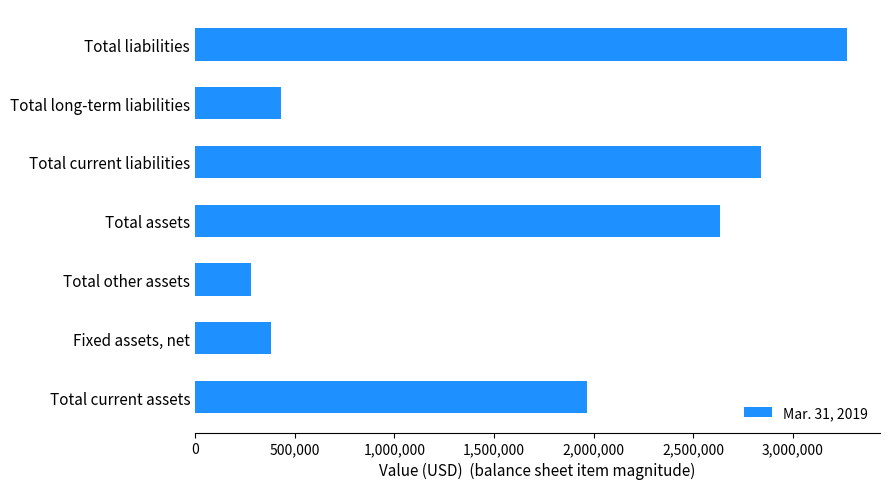

What is the smallest value displayed?

282745